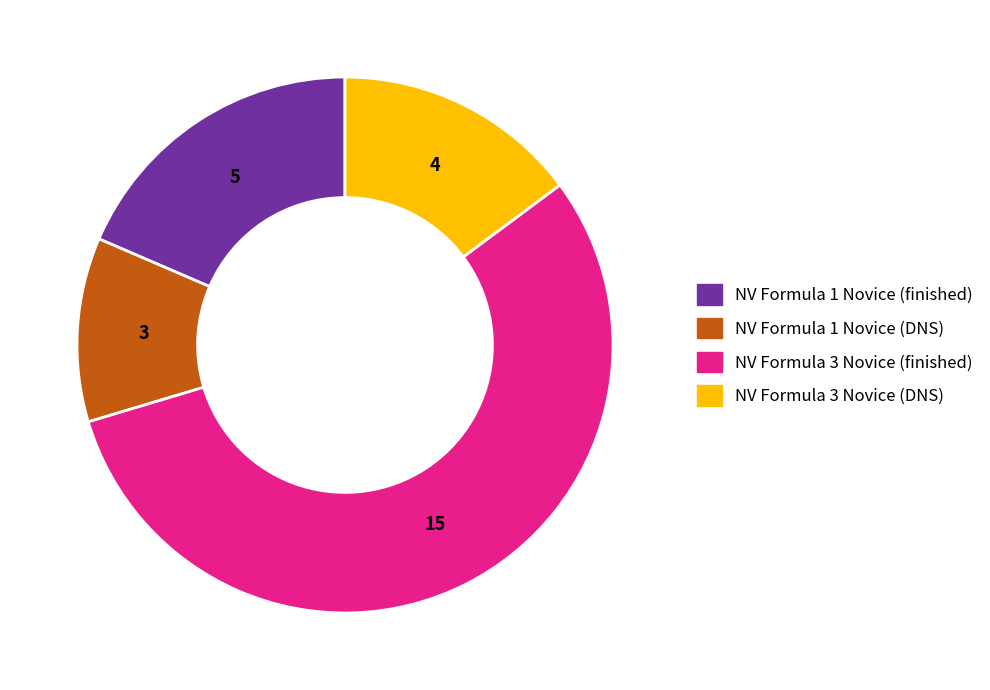

Which slice is the largest?

NV Formula 3 Novice (finished)